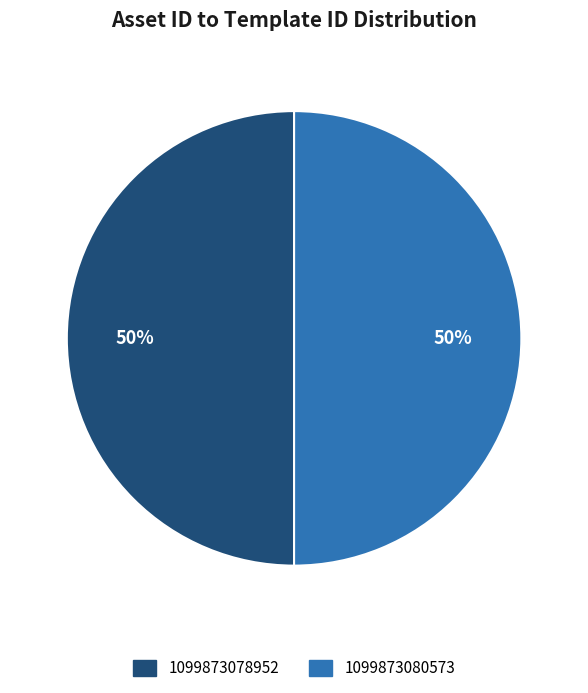

Do 1099873080573 and 1099873078952 together represent more than half of the pie?

Yes